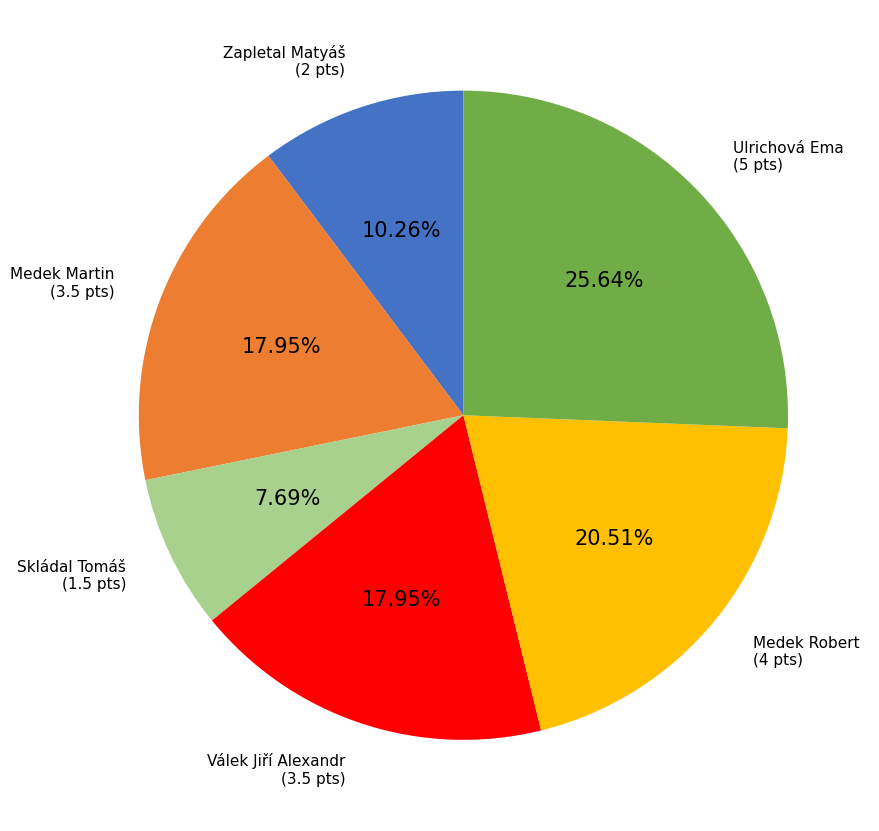

Is there any slice that represents more than half of the pie?

No